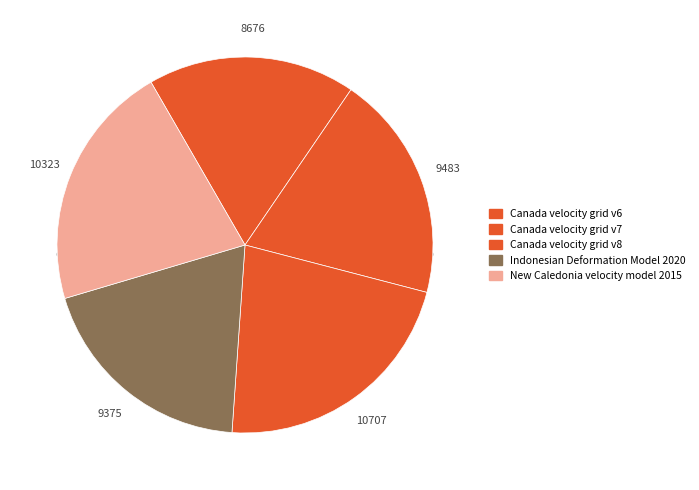

The New Caledonia velocity model 2015 slice represents 21% of the pie. True or false?

True